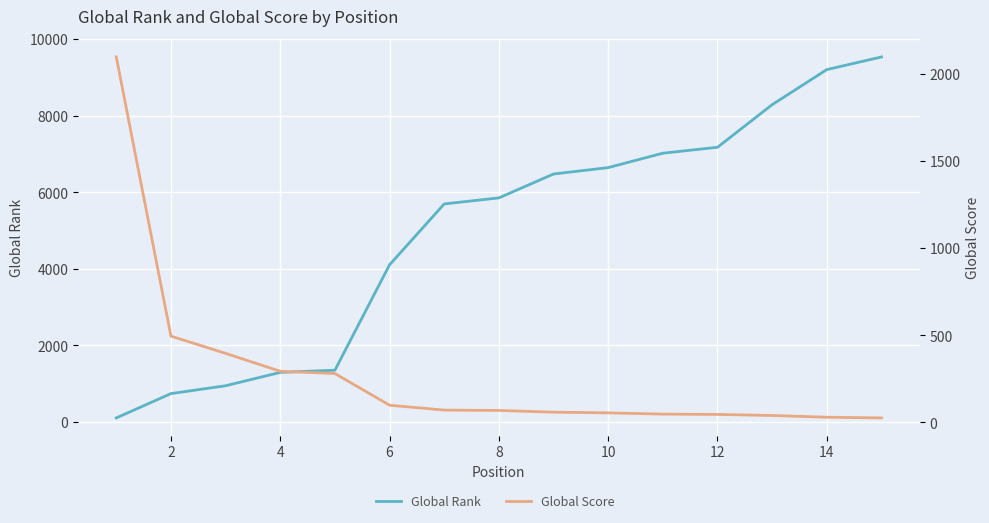

What is the lowest value of the Global Score series?

25